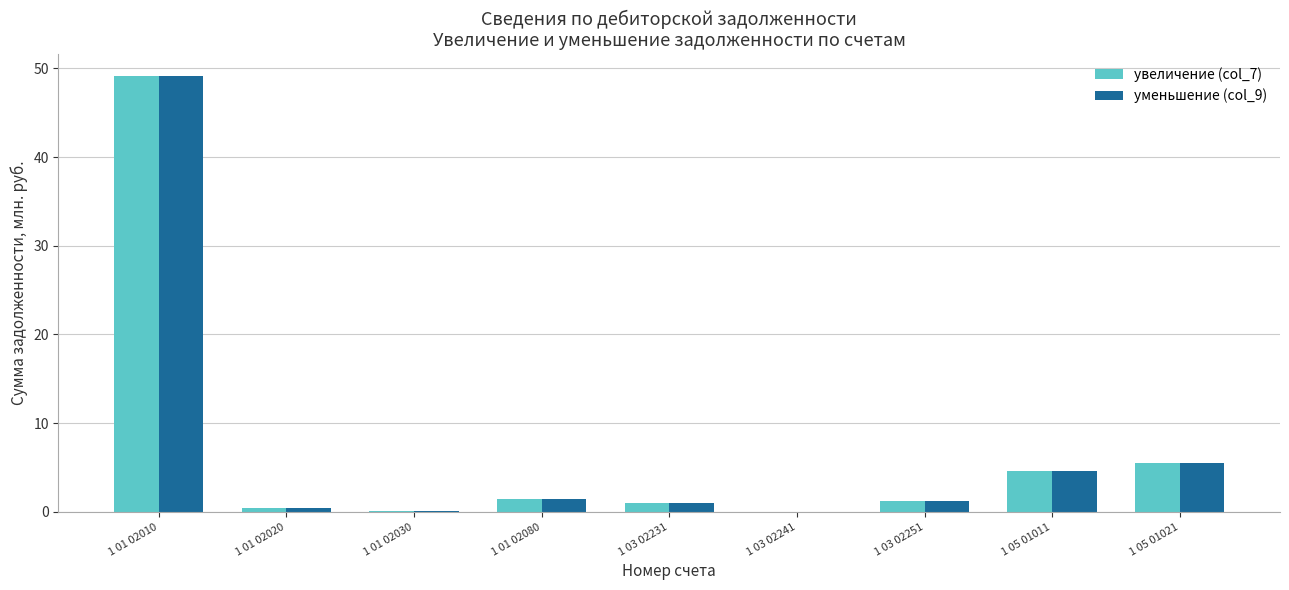

What is the sum of all уменьшение (col_9) values?

63.5